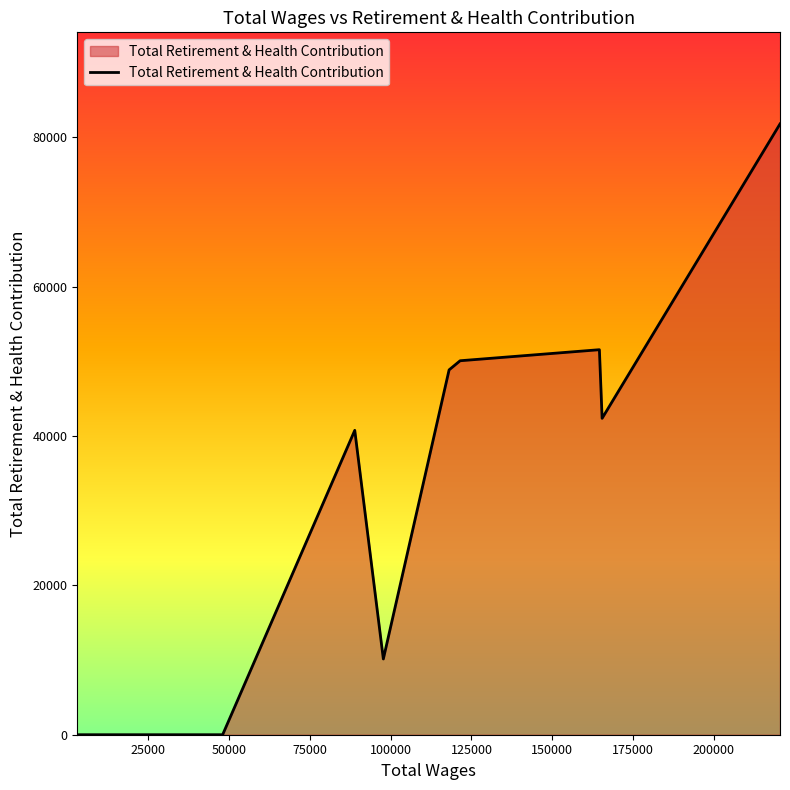

What is the greatest value displayed?

81760